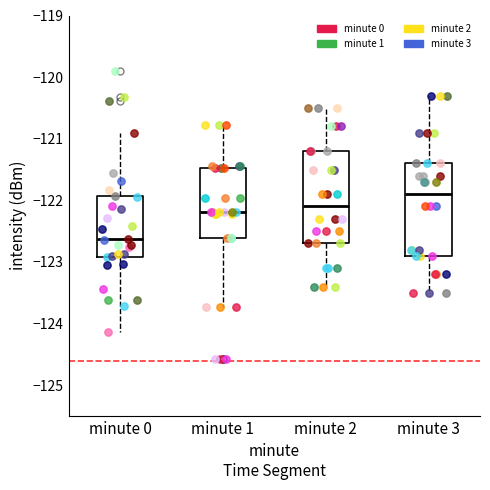

Where is the upper edge of the box for minute 0 on the y-axis? The values are not printed on the chart, so give them approximately, as read against the axis.

-121.9